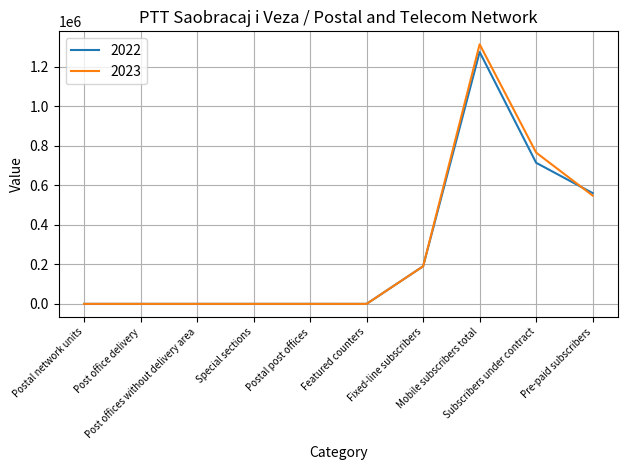

True or false: 2023 and 2022 intersect in this chart.

True